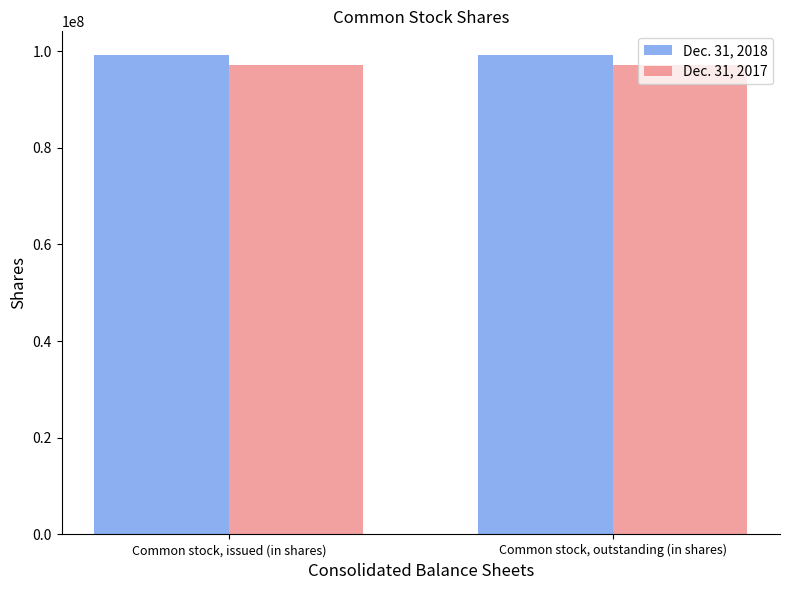

True or false: Dec. 31, 2018 has a value of 99137893 at Common stock, issued (in shares).

True